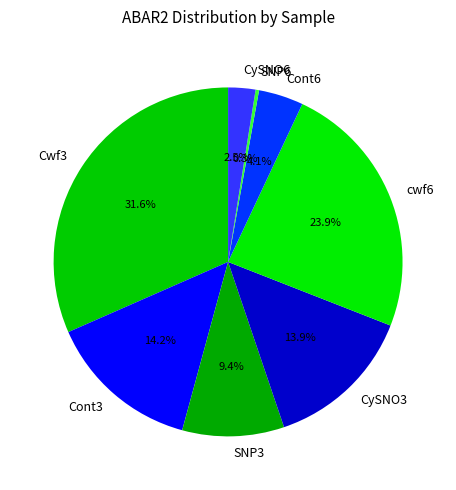

Between Cont6 and SNP6, which is larger?

Cont6